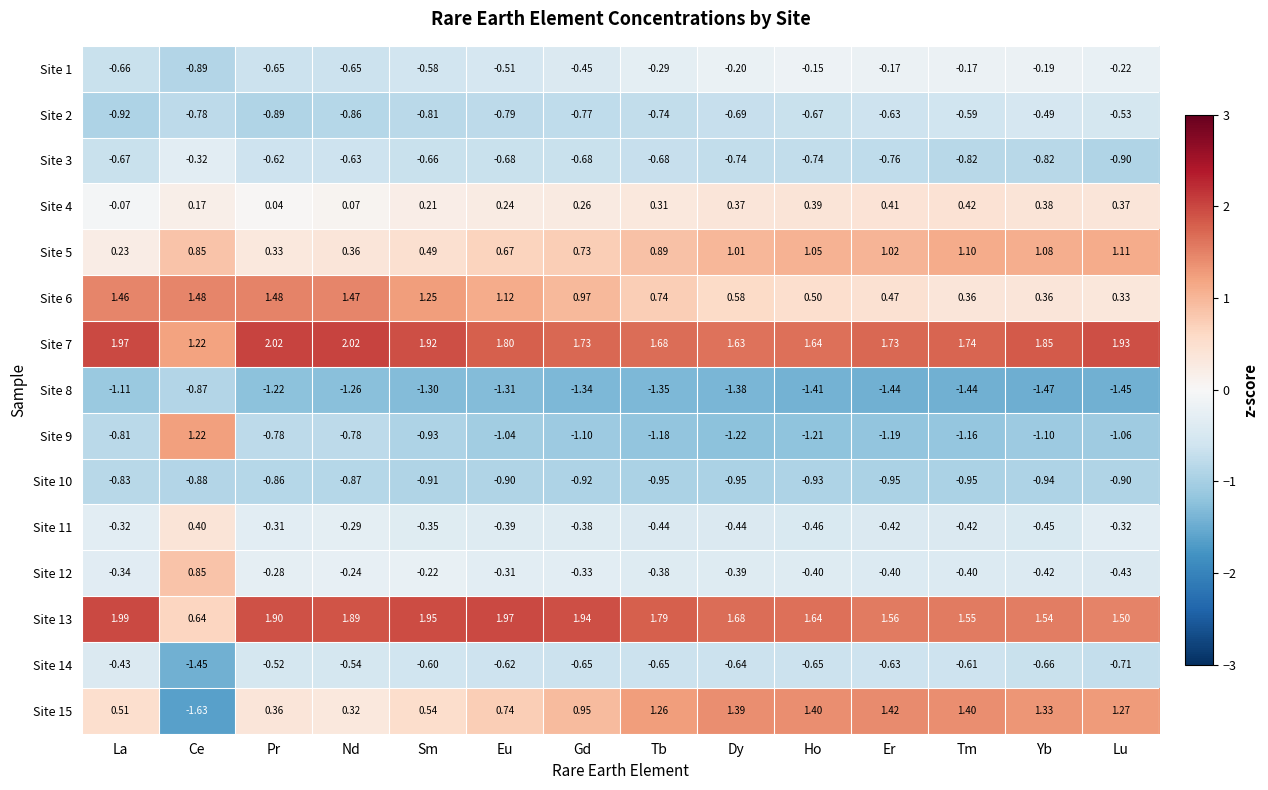

At which label does Site 11 reach its minimum?

Ho